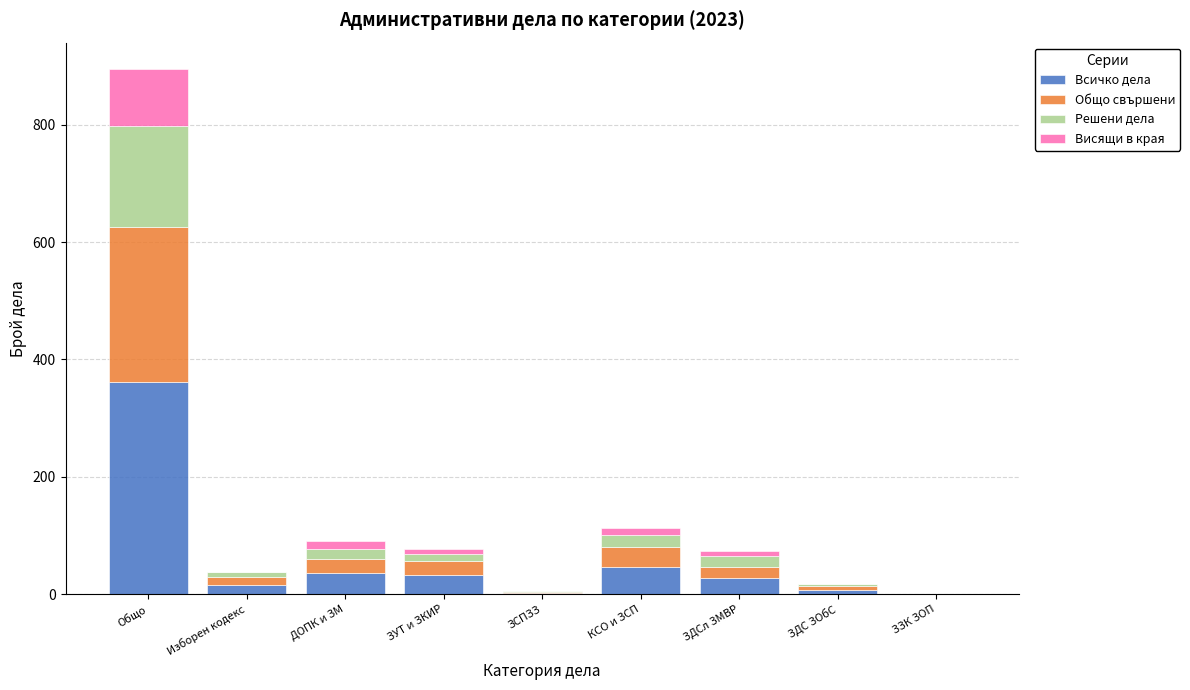

Which category has the highest value in the Всичко дела series?

Общо